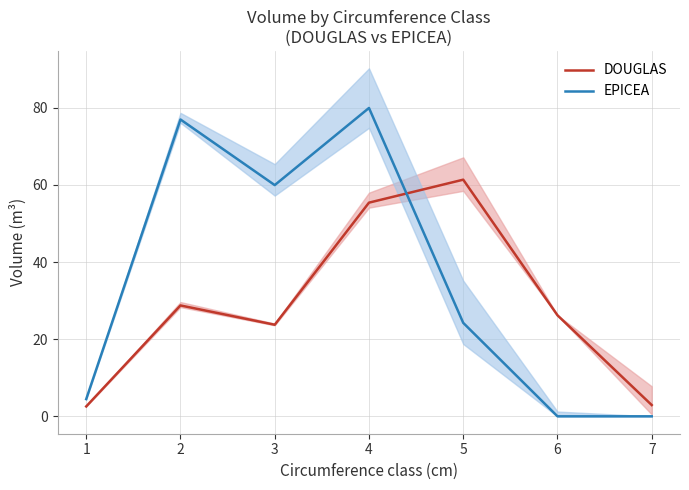

Where does the EPICEA series first go above 24?

2